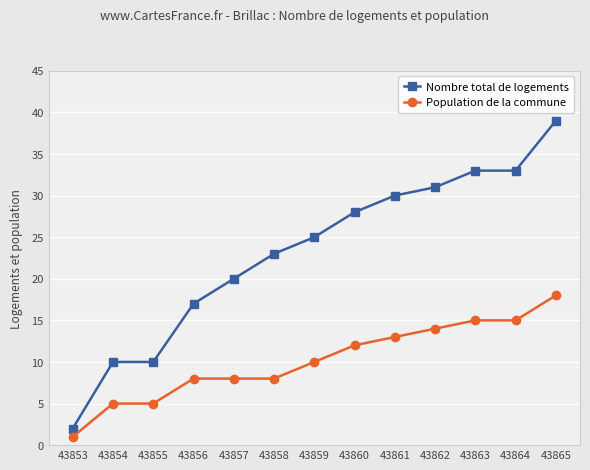

True or false: Population de la commune has a value of 7 at 43855.

False